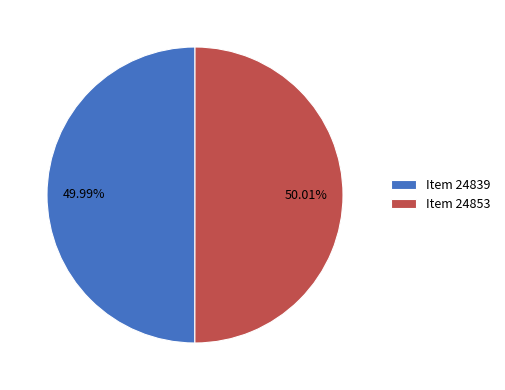

Count the number of slices in the pie.

2